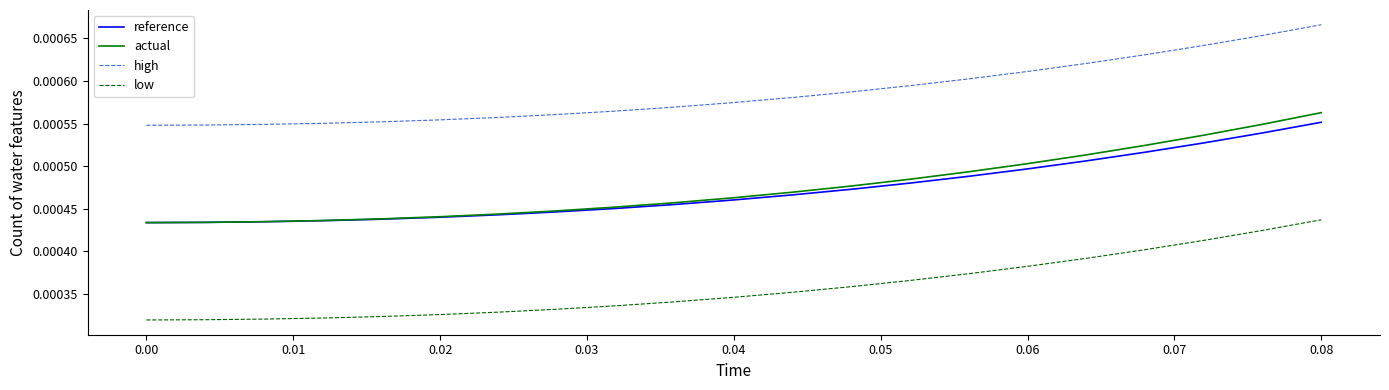

Which series has the widest spread of values?

actual